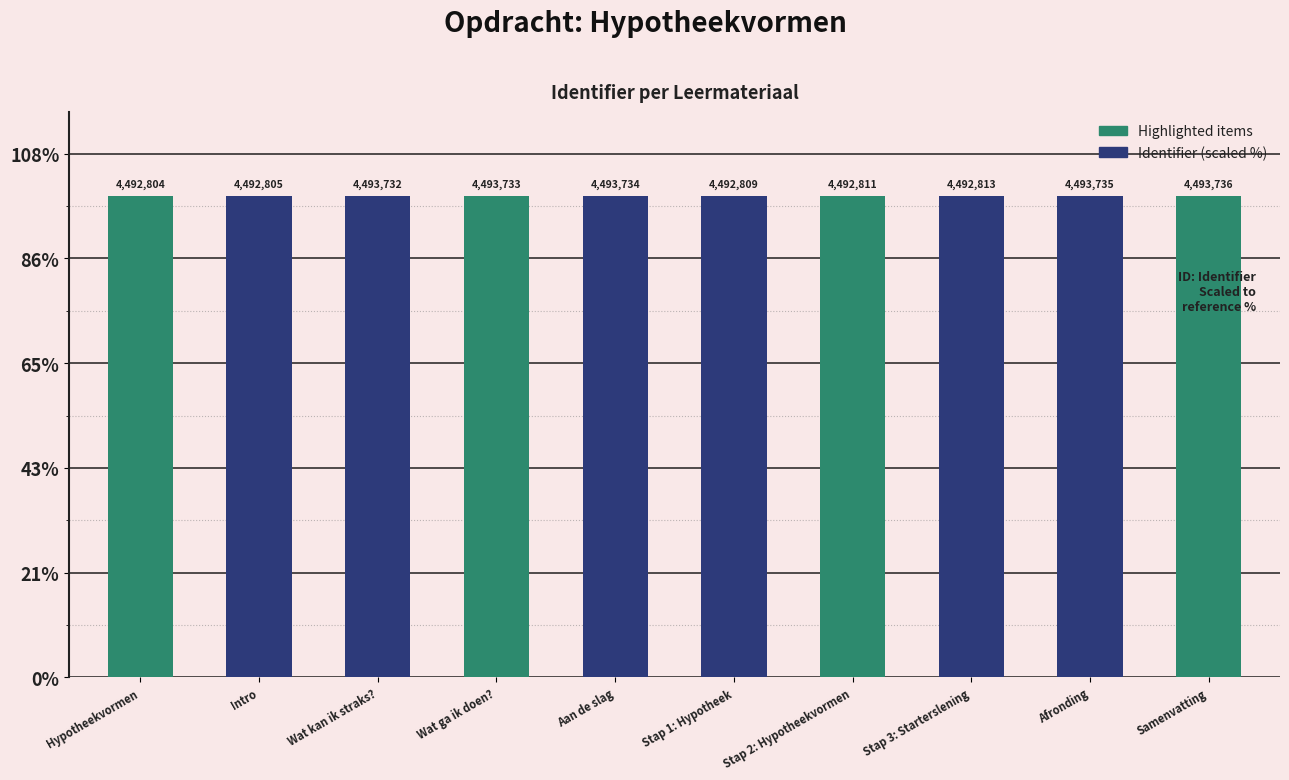

Are the bars horizontal?

No